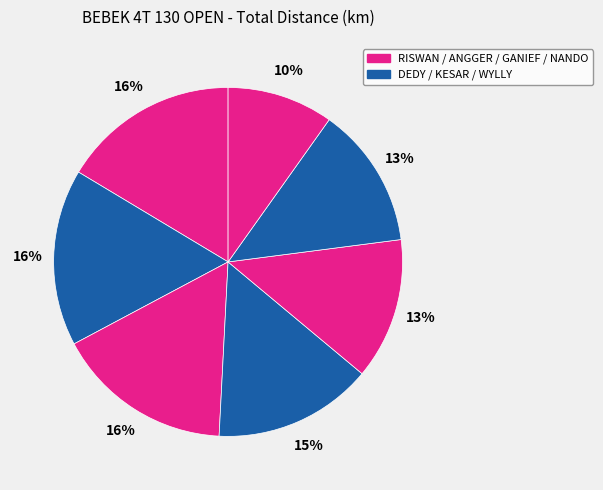

How many segments does this pie chart have?

7